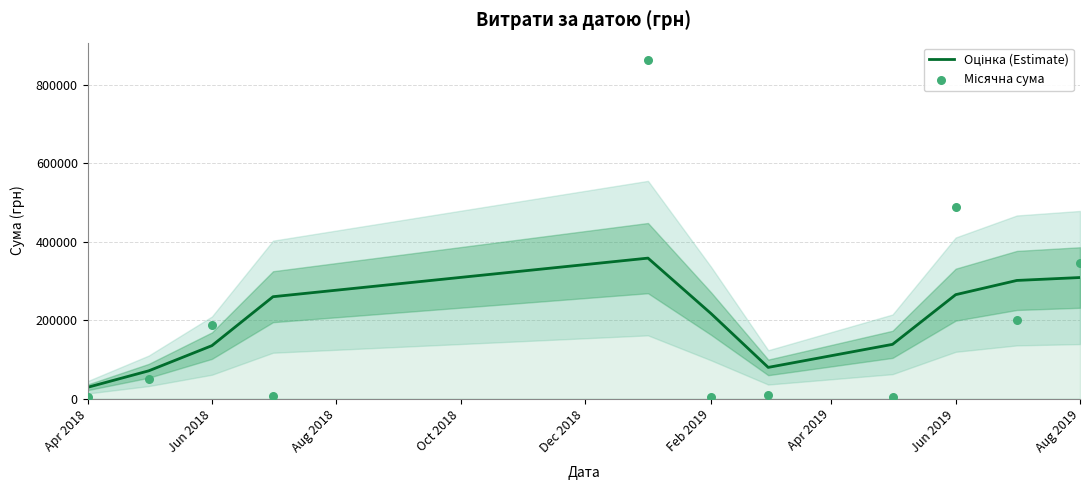

Which series reaches the minimum Y coordinate?

Місячна сума